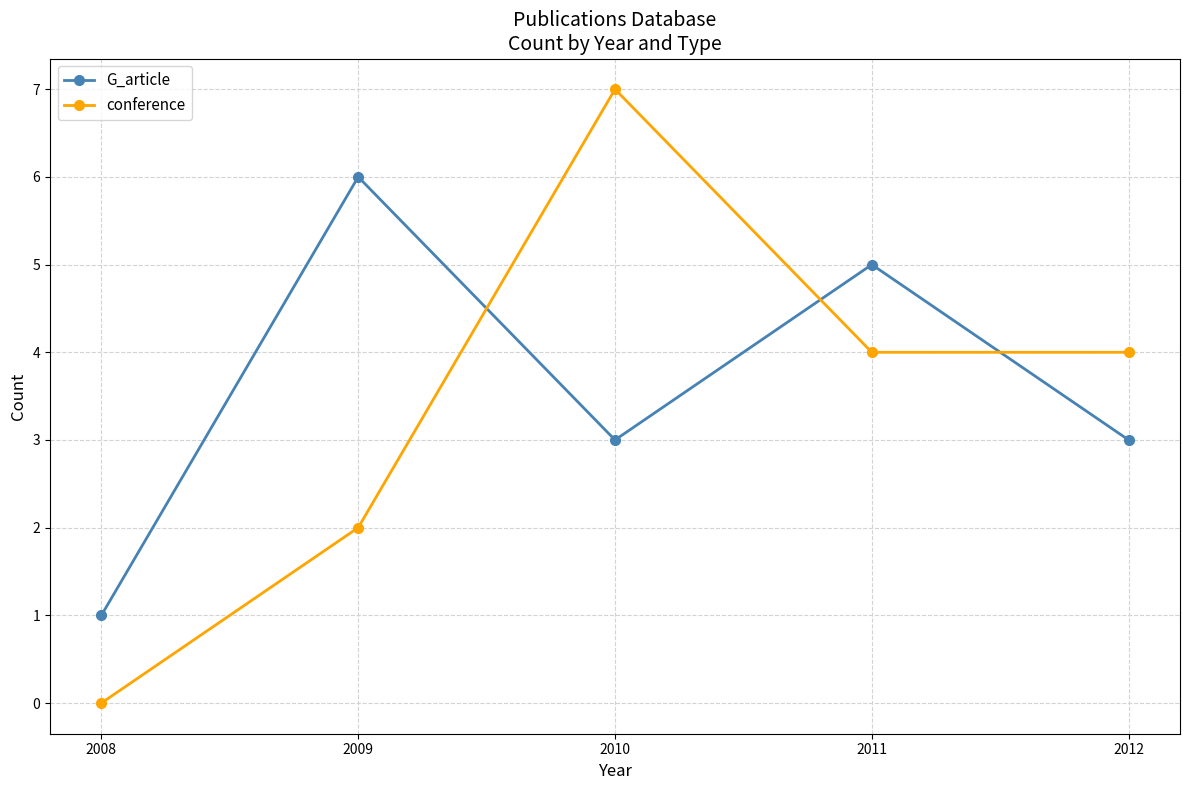

Is the value of G_article at 2011 greater than the value of conference at 2009?

Yes